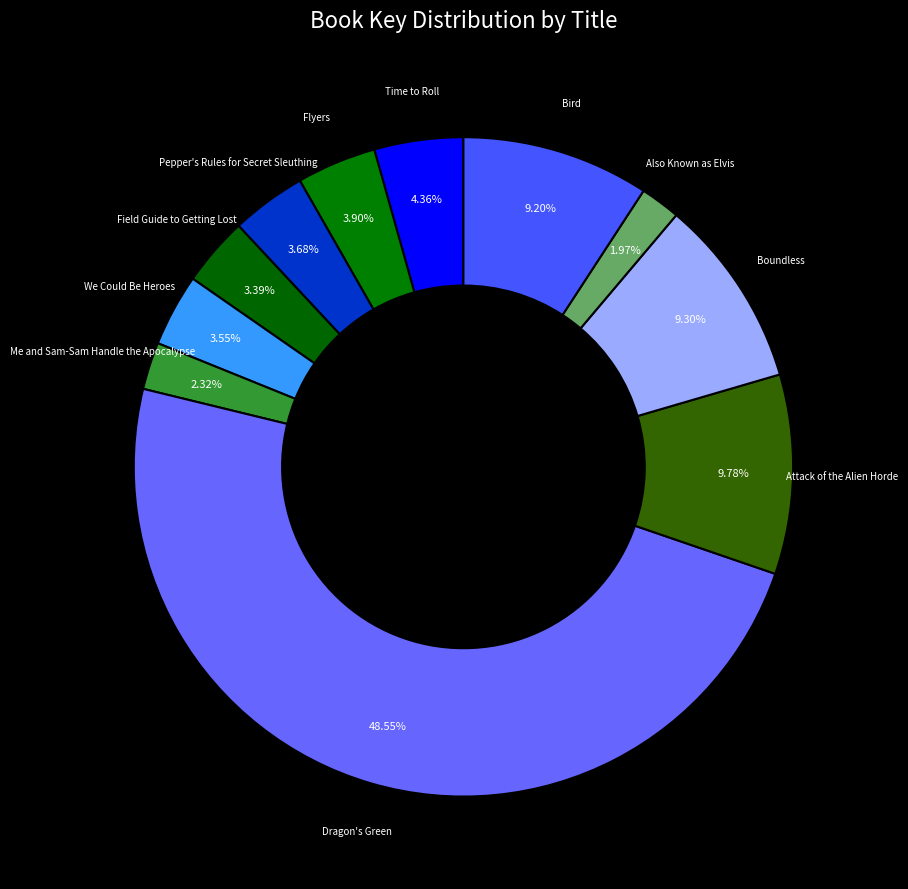

How many slices are in this pie chart?

11